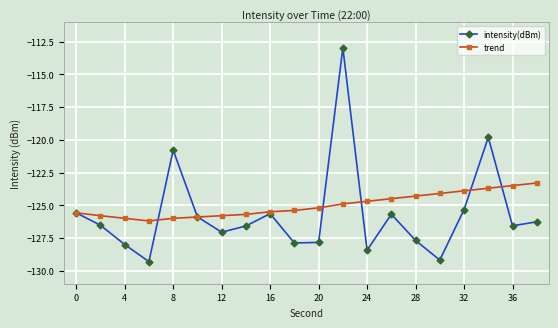

Rank the series by their maximum value, from lowest to highest.

trend, intensity(dBm)